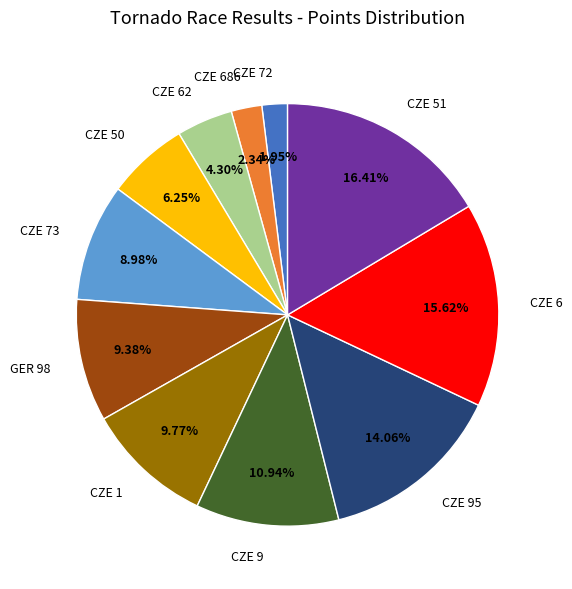

To the nearest percent, what is the average slice percentage?

9%